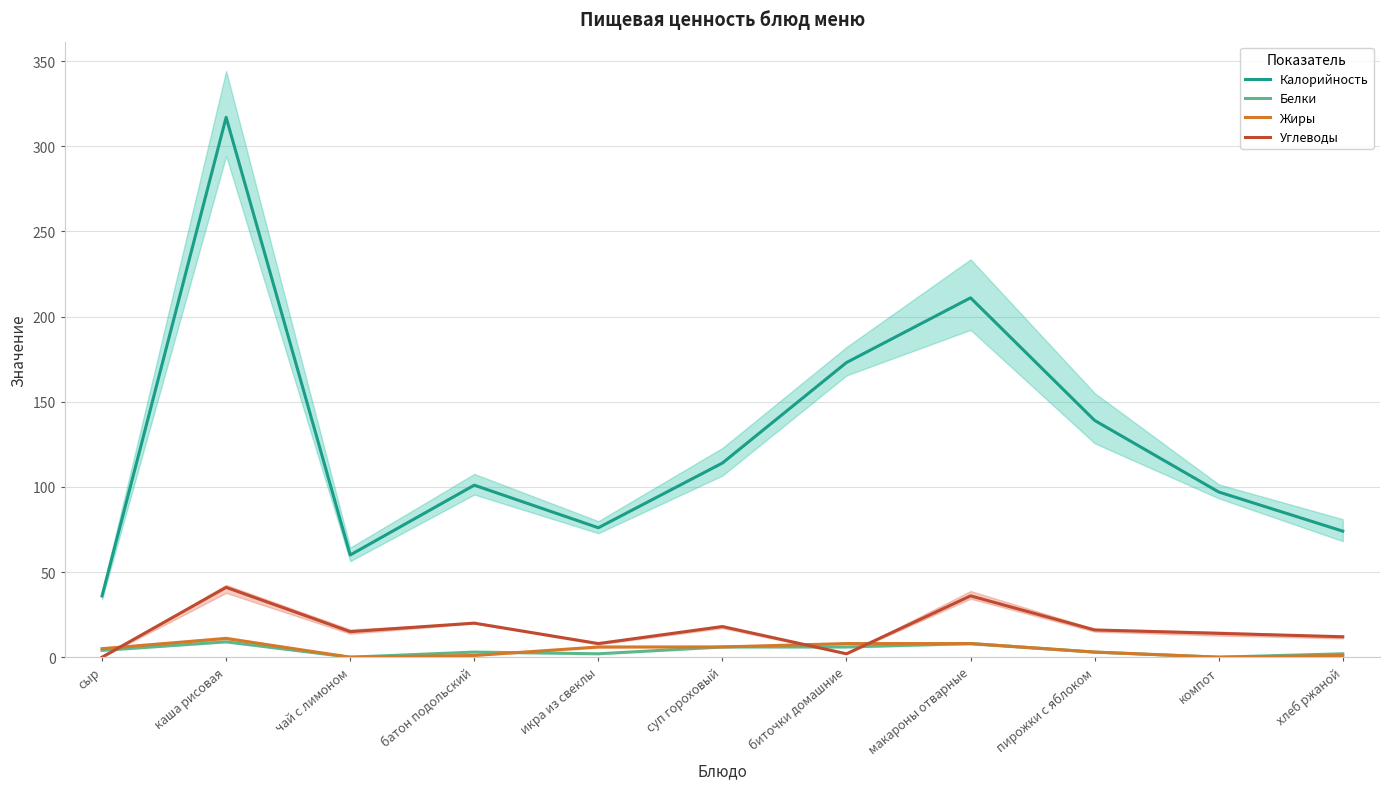

Is it true that Калорийность equals 88 at чай с лимоном?

False